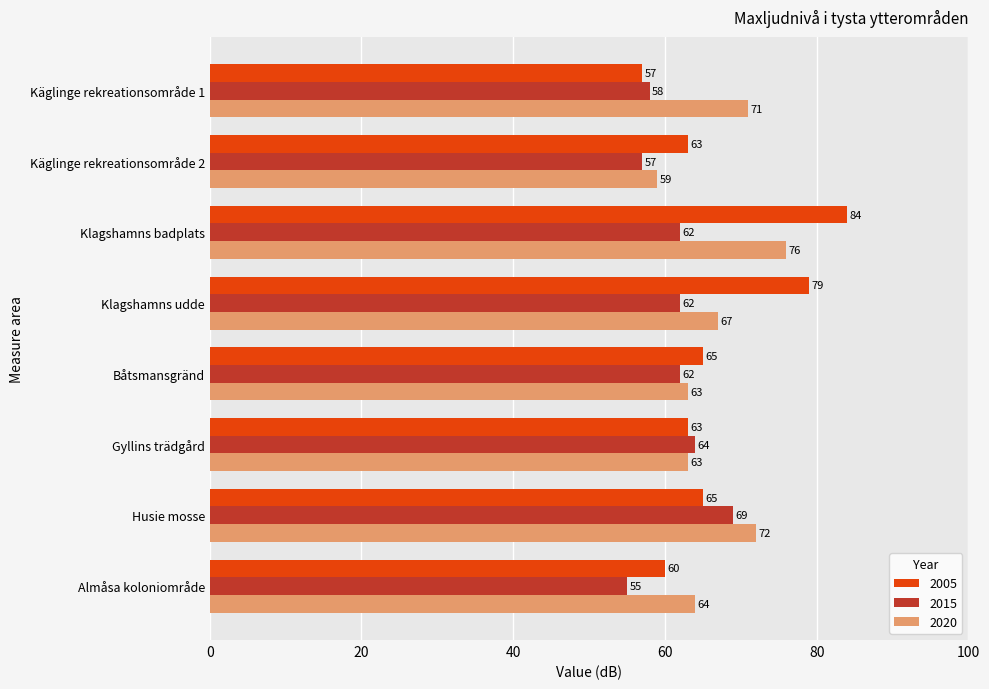

What is the total value across all series at Almåsa koloniområde?

179